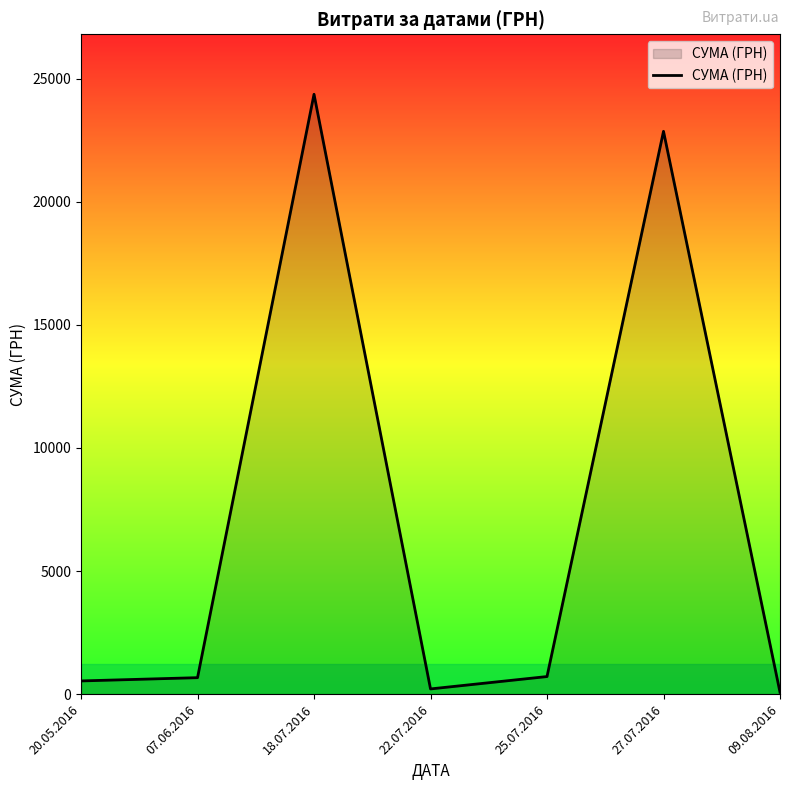

Where is the data nearest to the value 12223?

27.07.2016